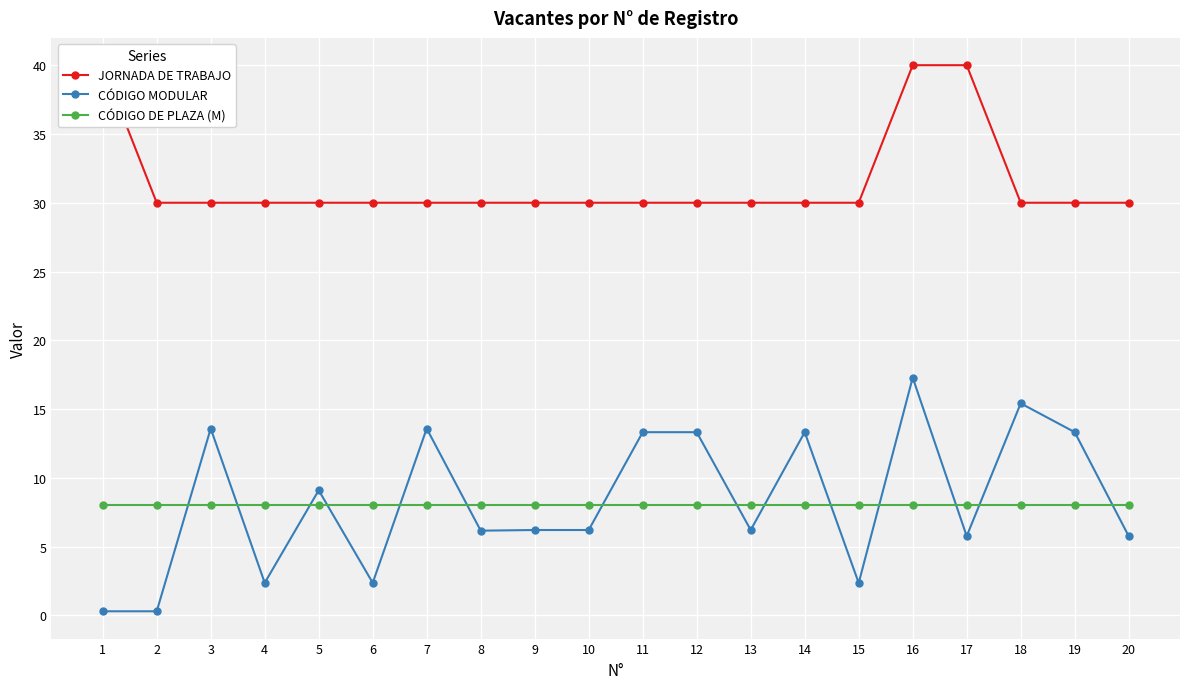

The value of CÓDIGO MODULAR at 16 is 17.3. True or false?

True